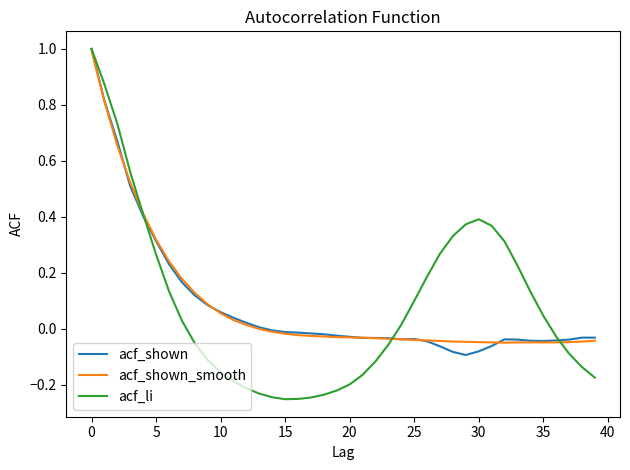

What are all the series names shown in the legend?

acf_shown, acf_shown_smooth, acf_li